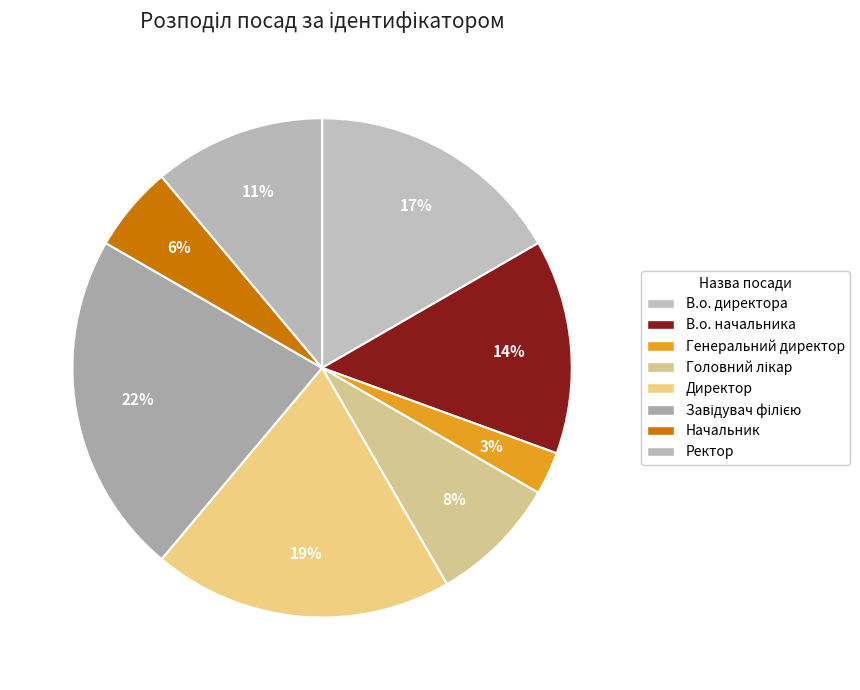

How many slices are in this pie chart?

8